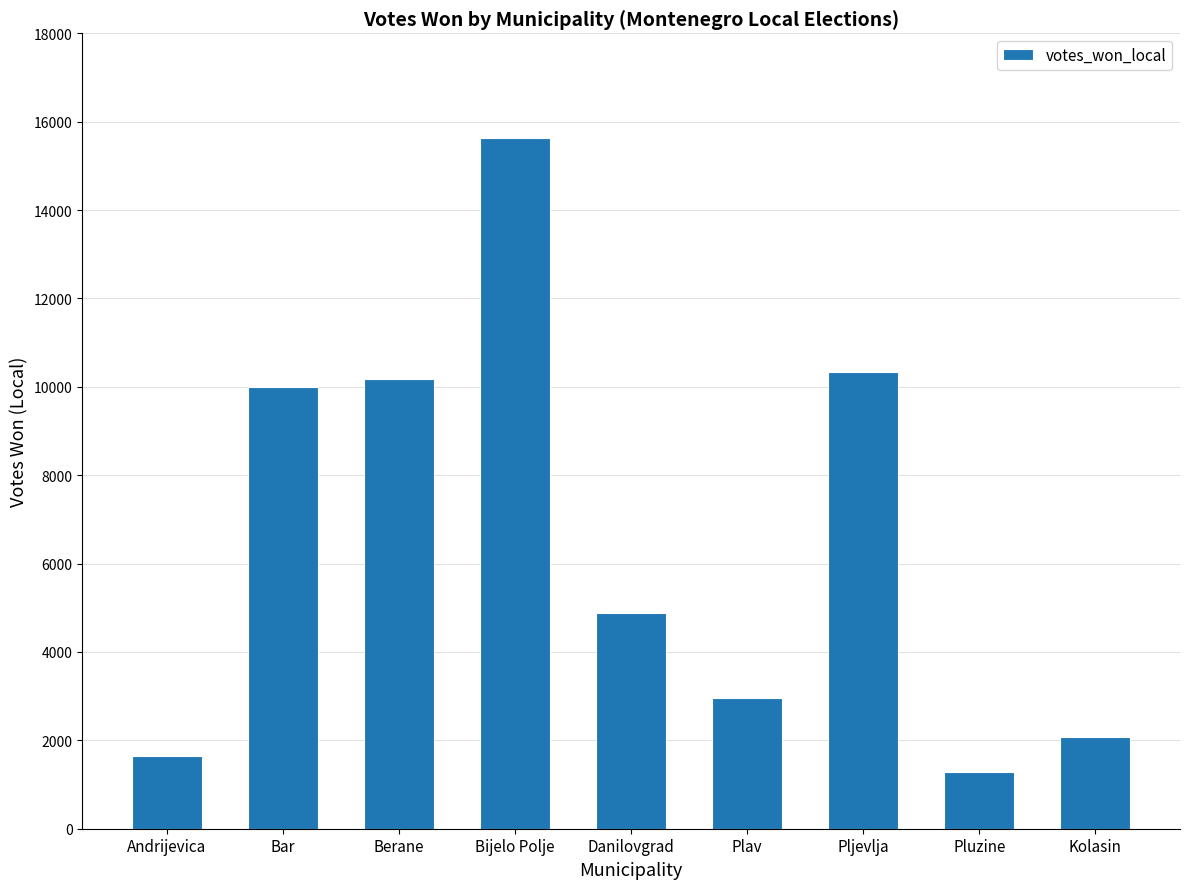

How many bars are there in total?

9